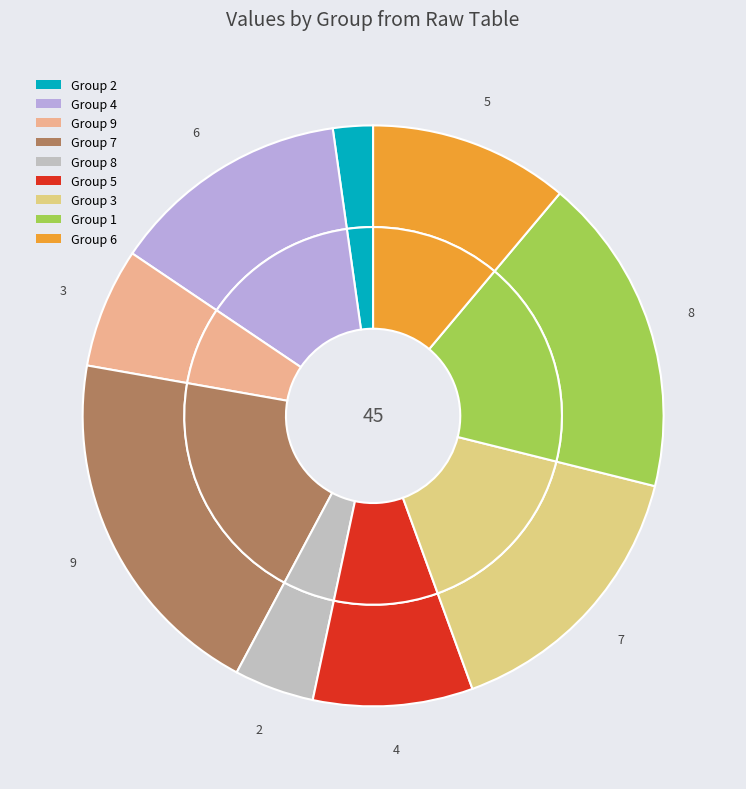

Which series has the largest range (max minus min)?

outer